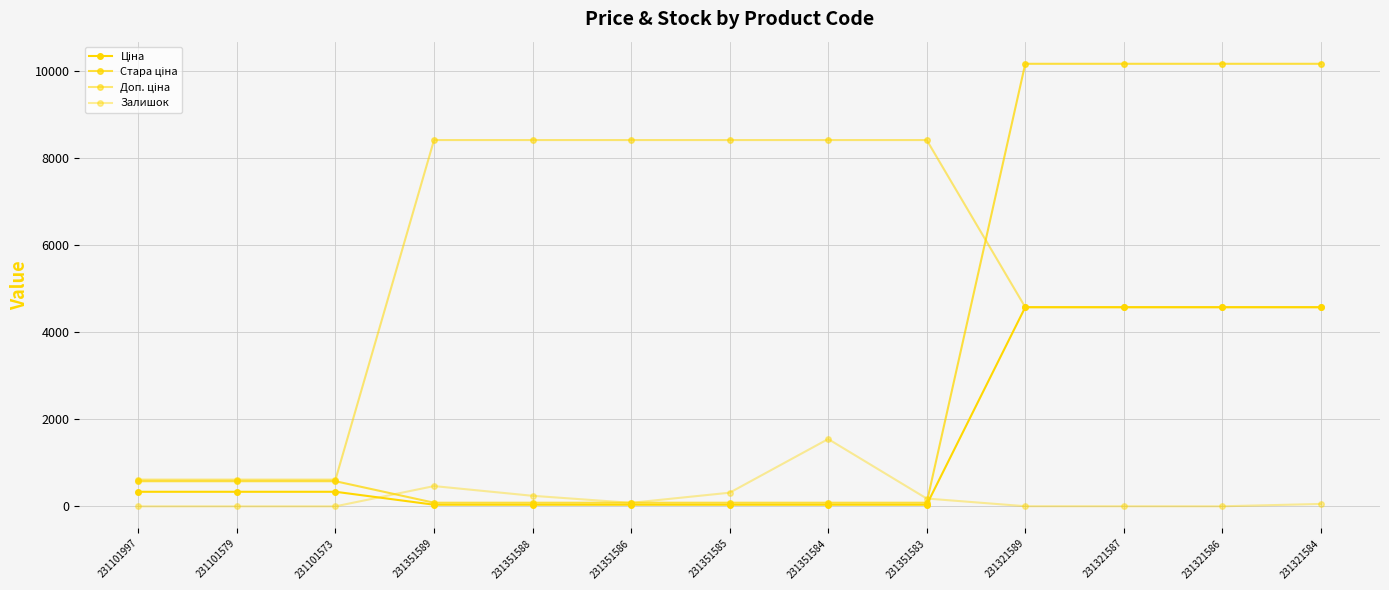

How many times do Залишок and Стара ціна cross each other?

4